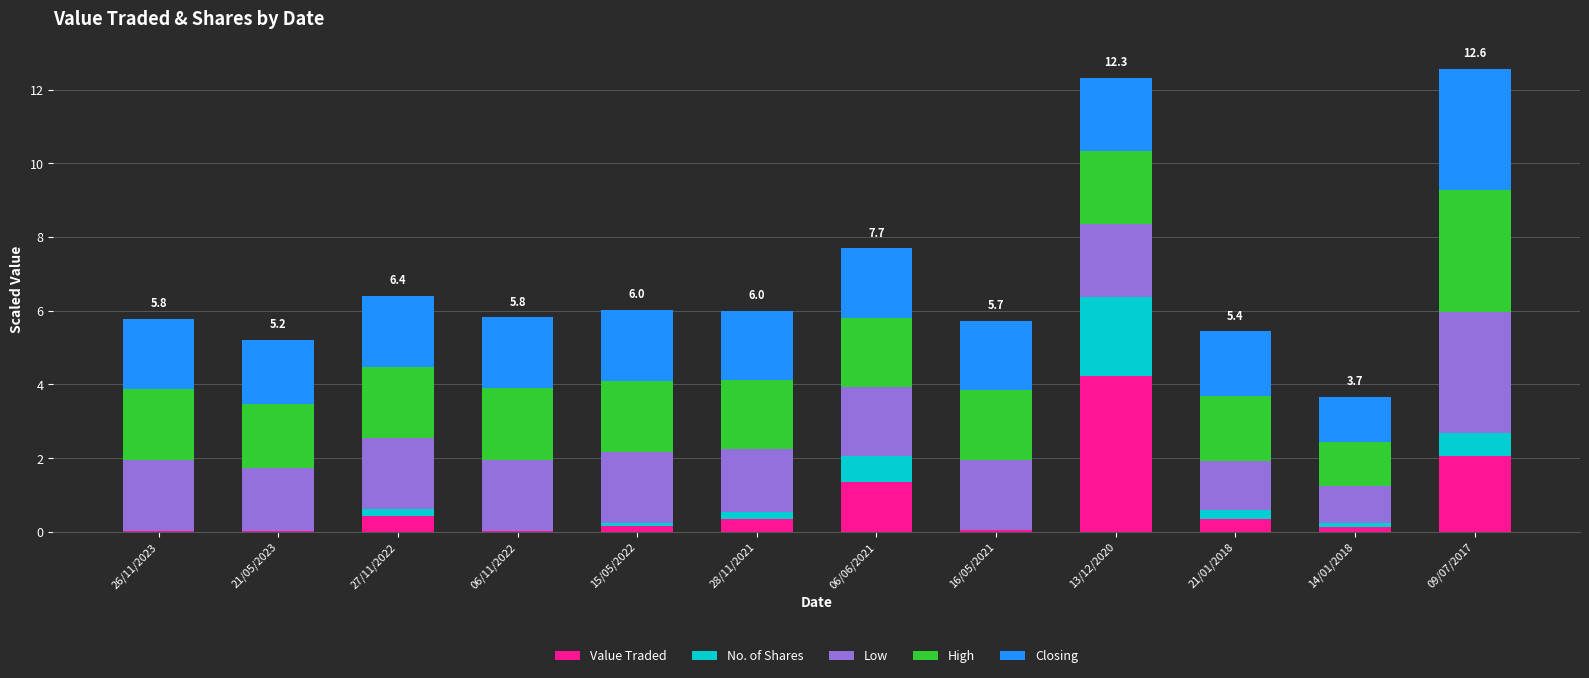

What is the total value across all series at 06/06/2021?

7.7